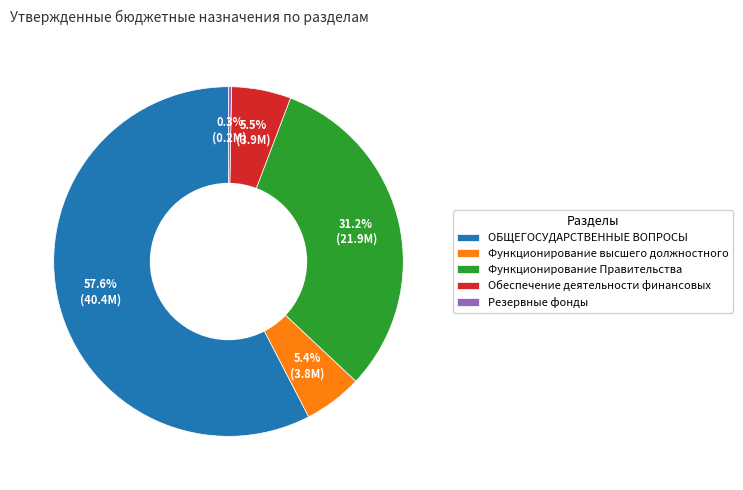

What is the largest slice in the pie chart?

ОБЩЕГОСУДАРСТВЕННЫЕ ВОПРОСЫ